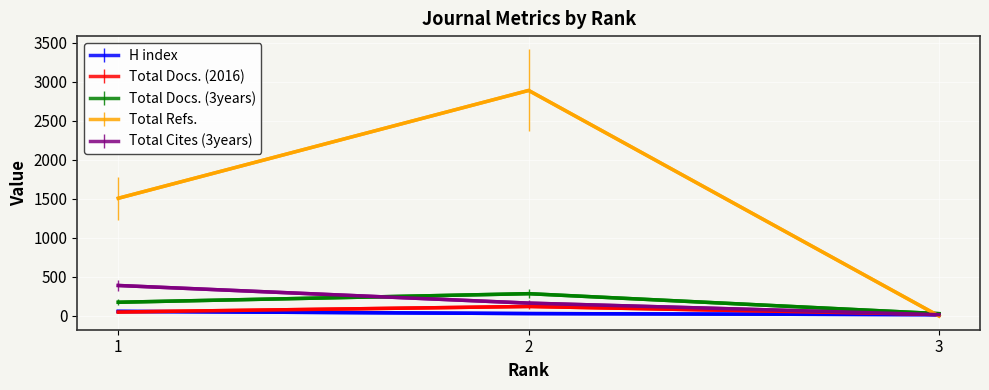

What is the spread (max minus min) of values at 3?

30